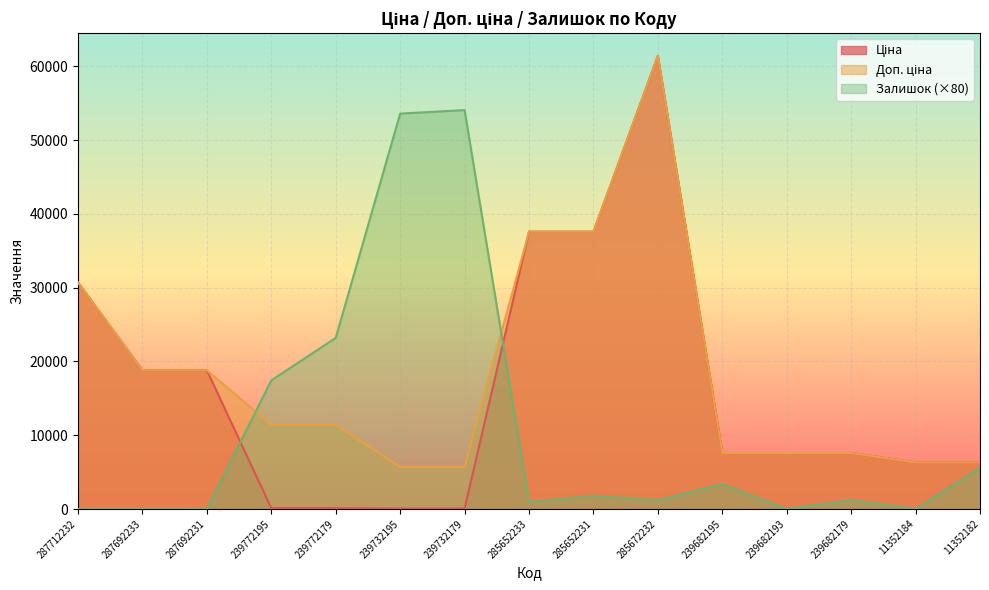

How many lines are shown in the chart?

3